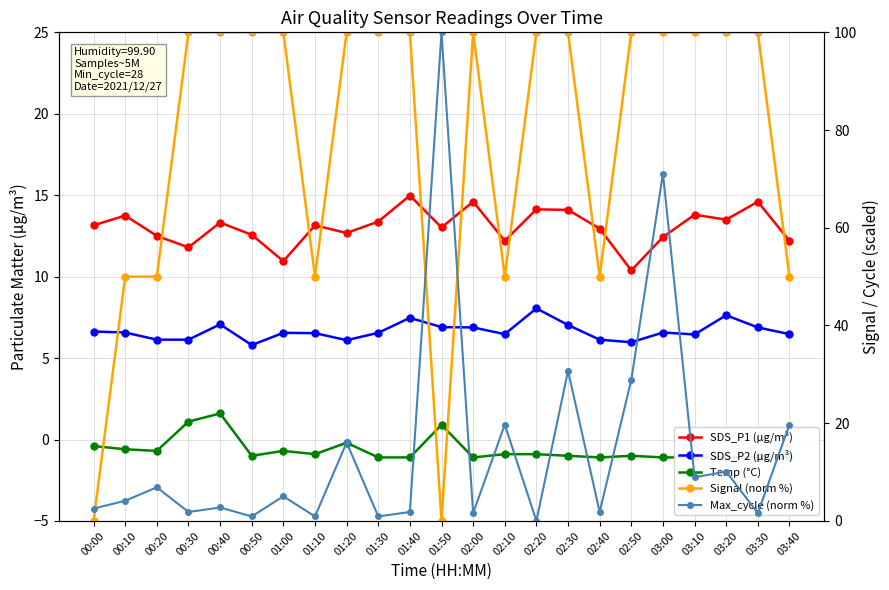

What are all the series names shown in the legend?

SDS_P1 (µg/m³), SDS_P2 (µg/m³), Temp (°C), Signal (norm %), Max_cycle (norm %)